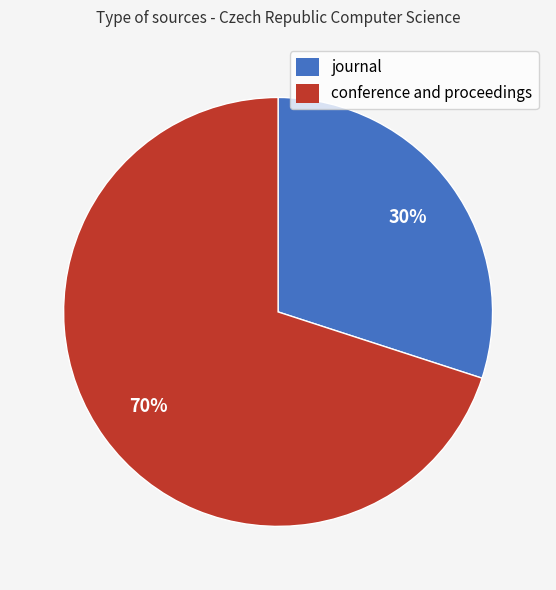

Between journal and conference and proceedings, which is larger?

conference and proceedings